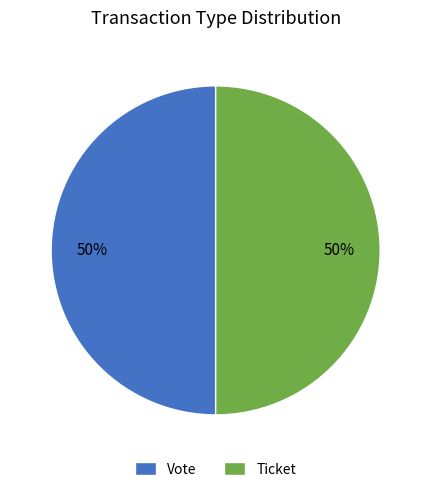

Combined, do Ticket and Vote account for over 50%?

Yes